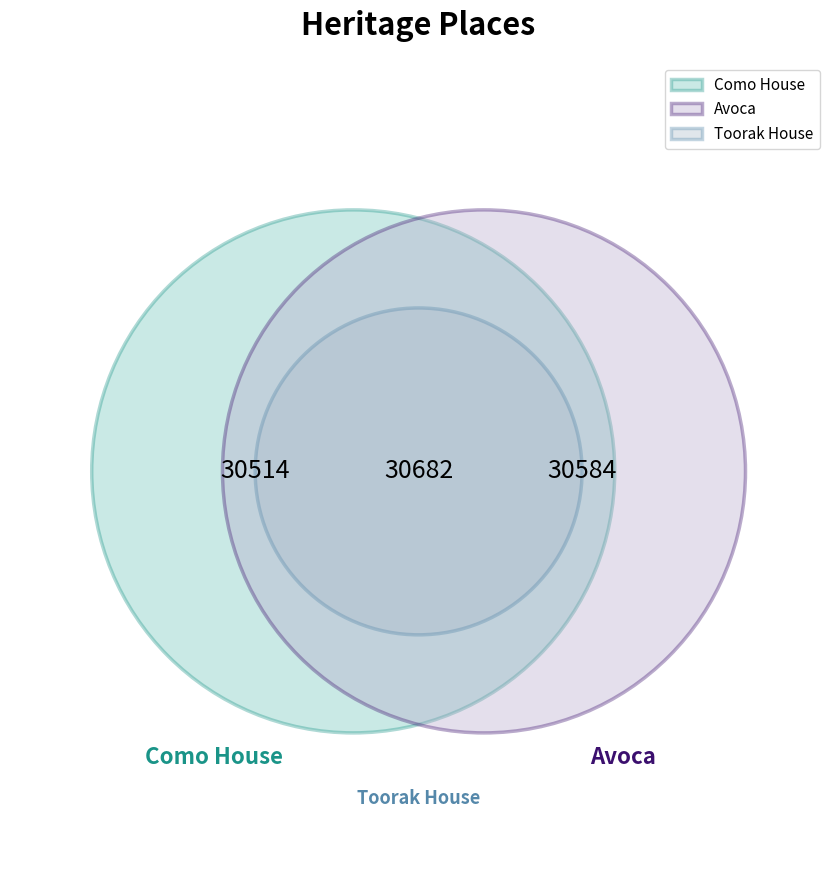

To the nearest percent, what is the combined percentage of Avoca and Como House?

67%